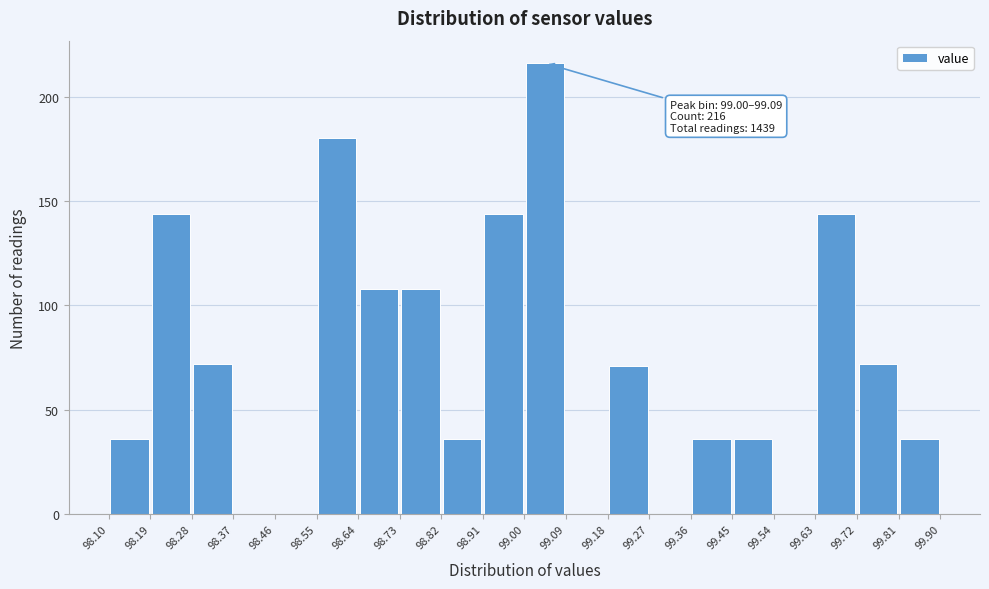

Over which range of the x-axis is the bar tallest?

99.00 to 99.09